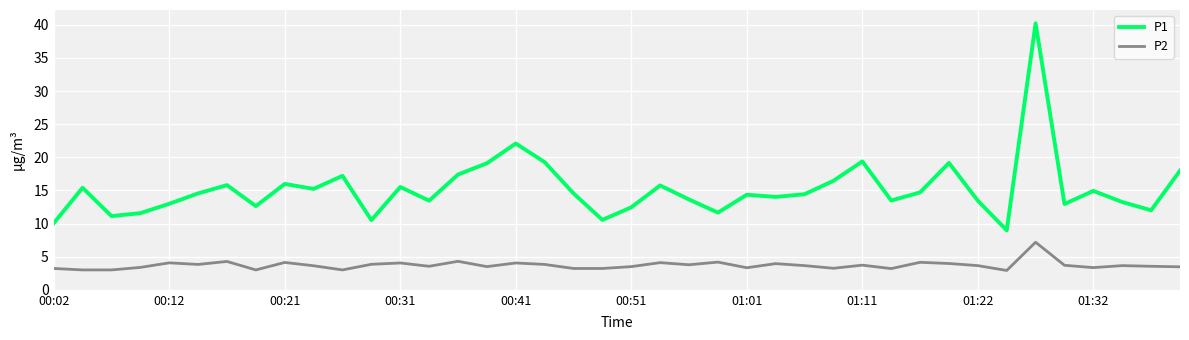

What is the greatest value displayed?

40.2